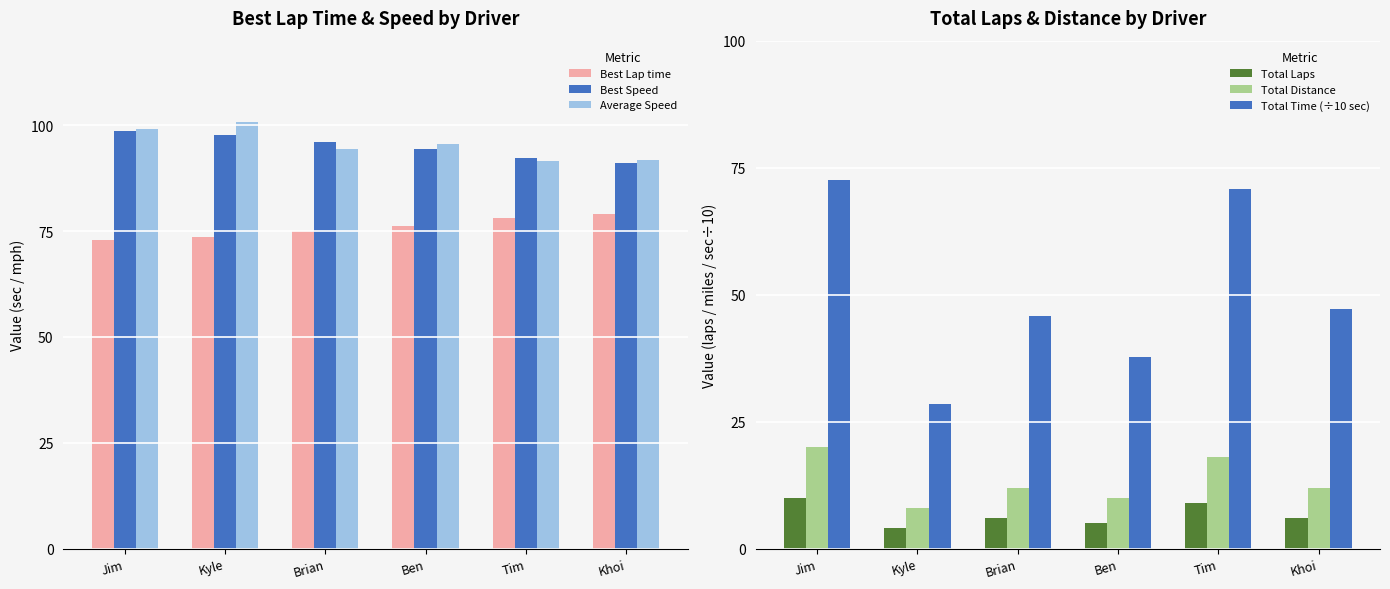

What is the difference between the Best Speed values at Jim and Kyle?

0.9